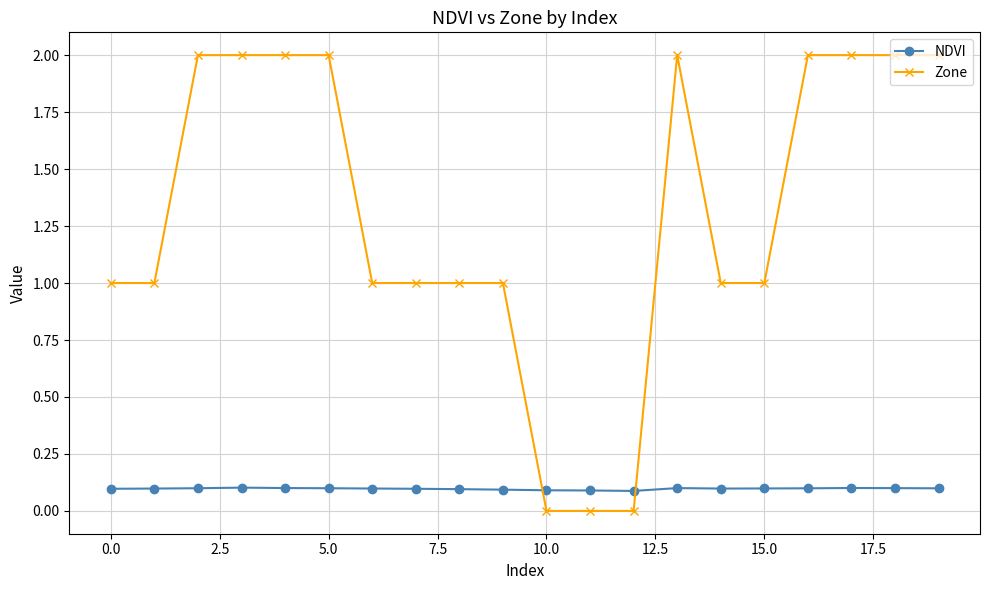

What is the highest value of the Zone series?

2.0